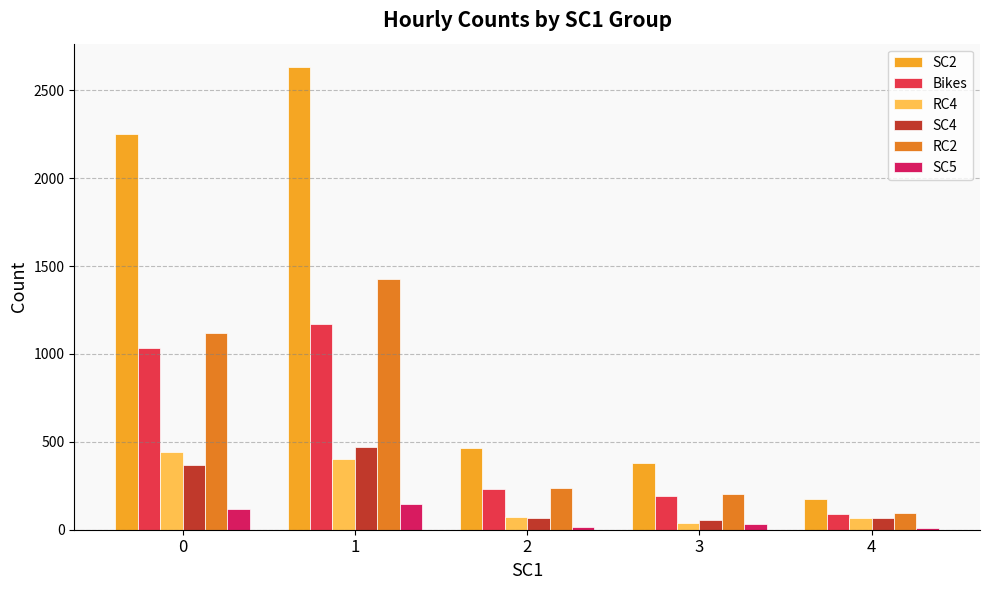

Between 3 and 4, which is larger?

3